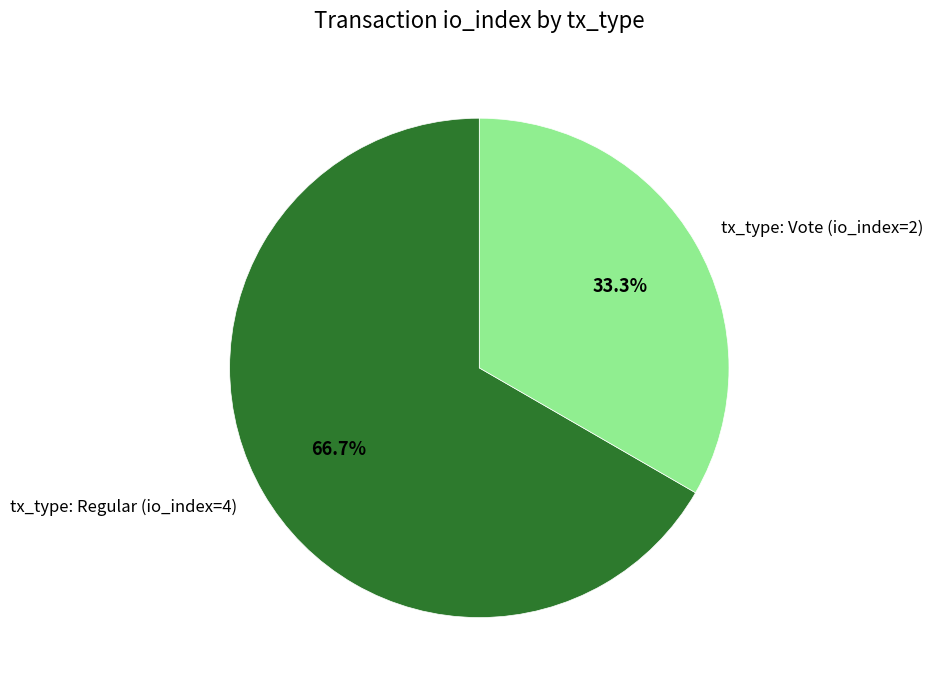

What is the ratio of the value at tx_type: Vote (io_index=2) to the value at tx_type: Regular (io_index=4)?

0.5